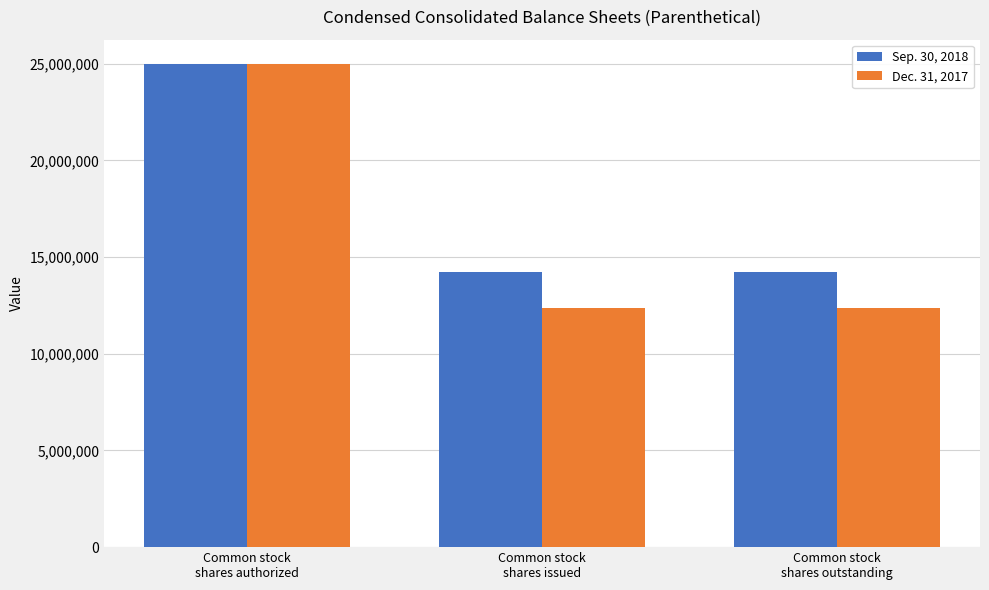

What is the sum of all Sep. 30, 2018 values?

53459472